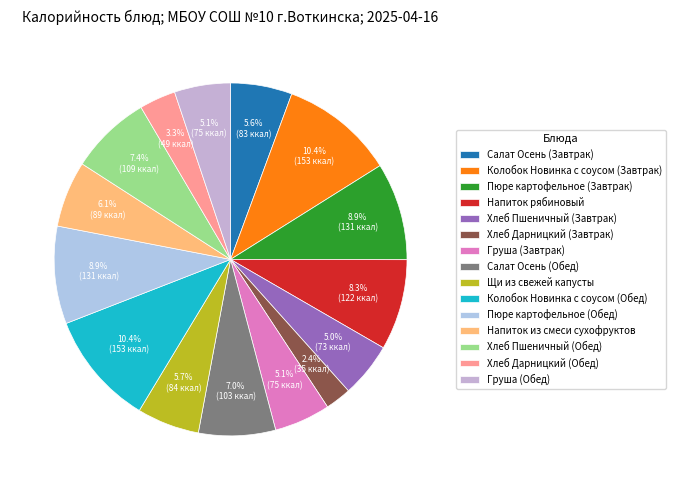

How many segments does this pie chart have?

15